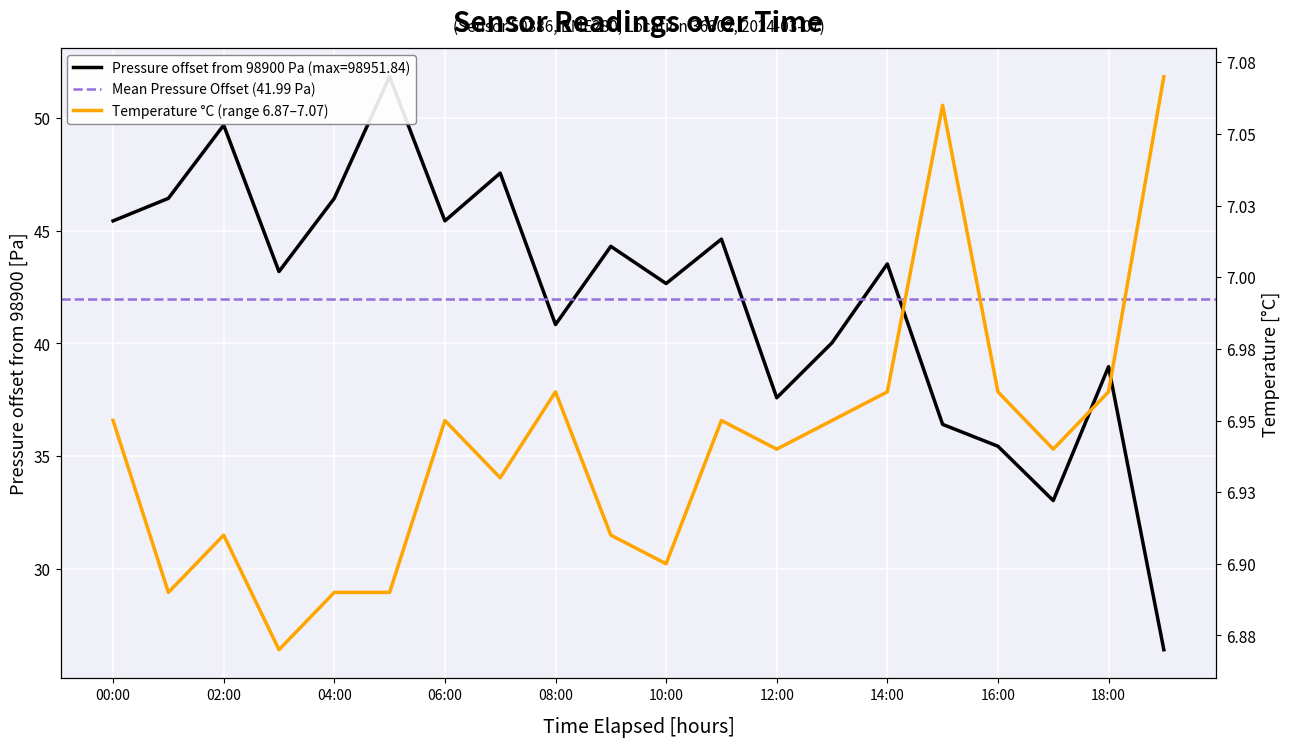

At how many categories does at least one series exceed 39?

14